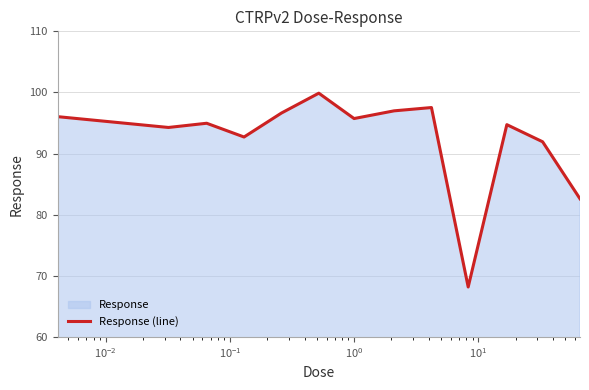

How many interior local valleys (lower than both neighbors) does the data have?

4